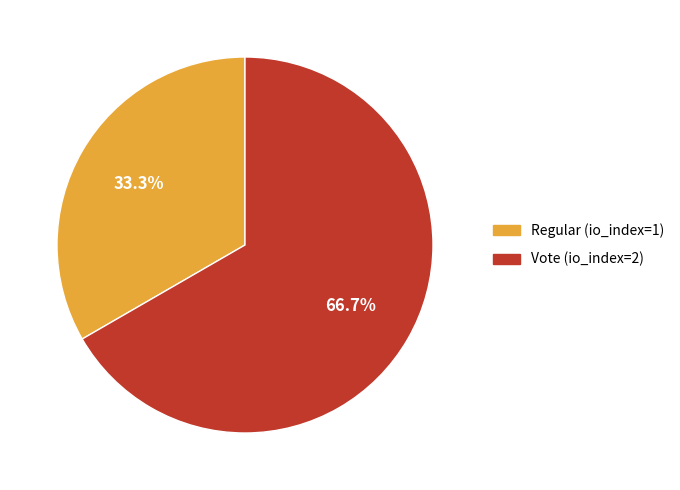

Rank the categories by value from highest to lowest.

Vote (io_index=2), Regular (io_index=1)